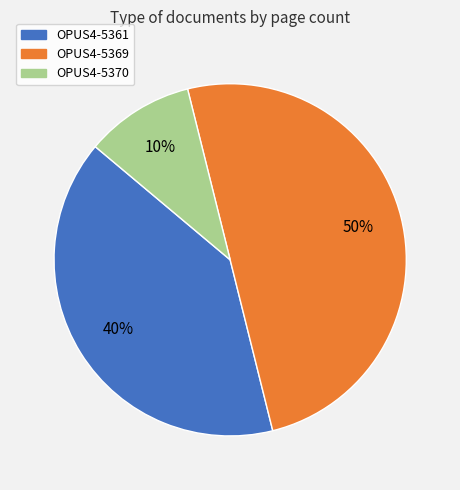

The OPUS4-5361 slice represents 34% of the pie. True or false?

False